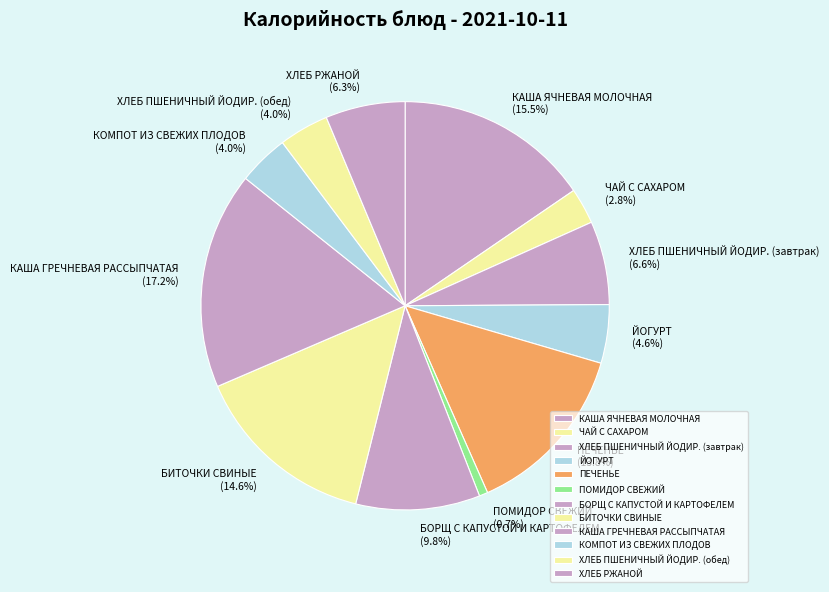

What is the largest slice in the pie chart?

КАША ГРЕЧНЕВАЯ РАССЫПЧАТАЯ